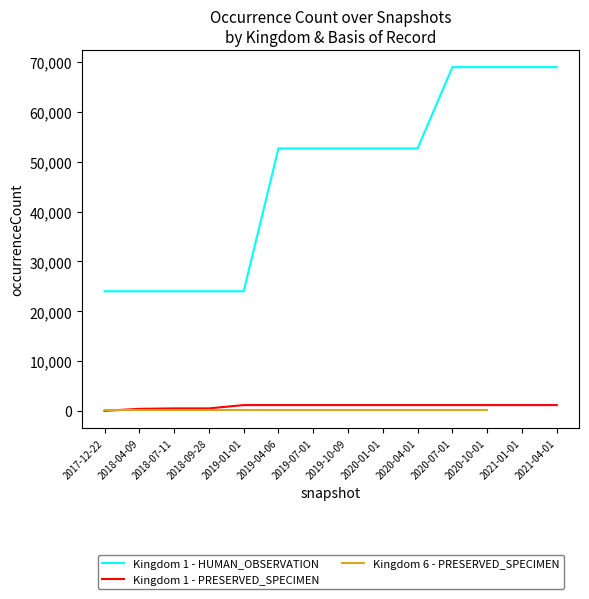

What is the sum of all Kingdom 1 - HUMAN_OBSERVATION values?

659634